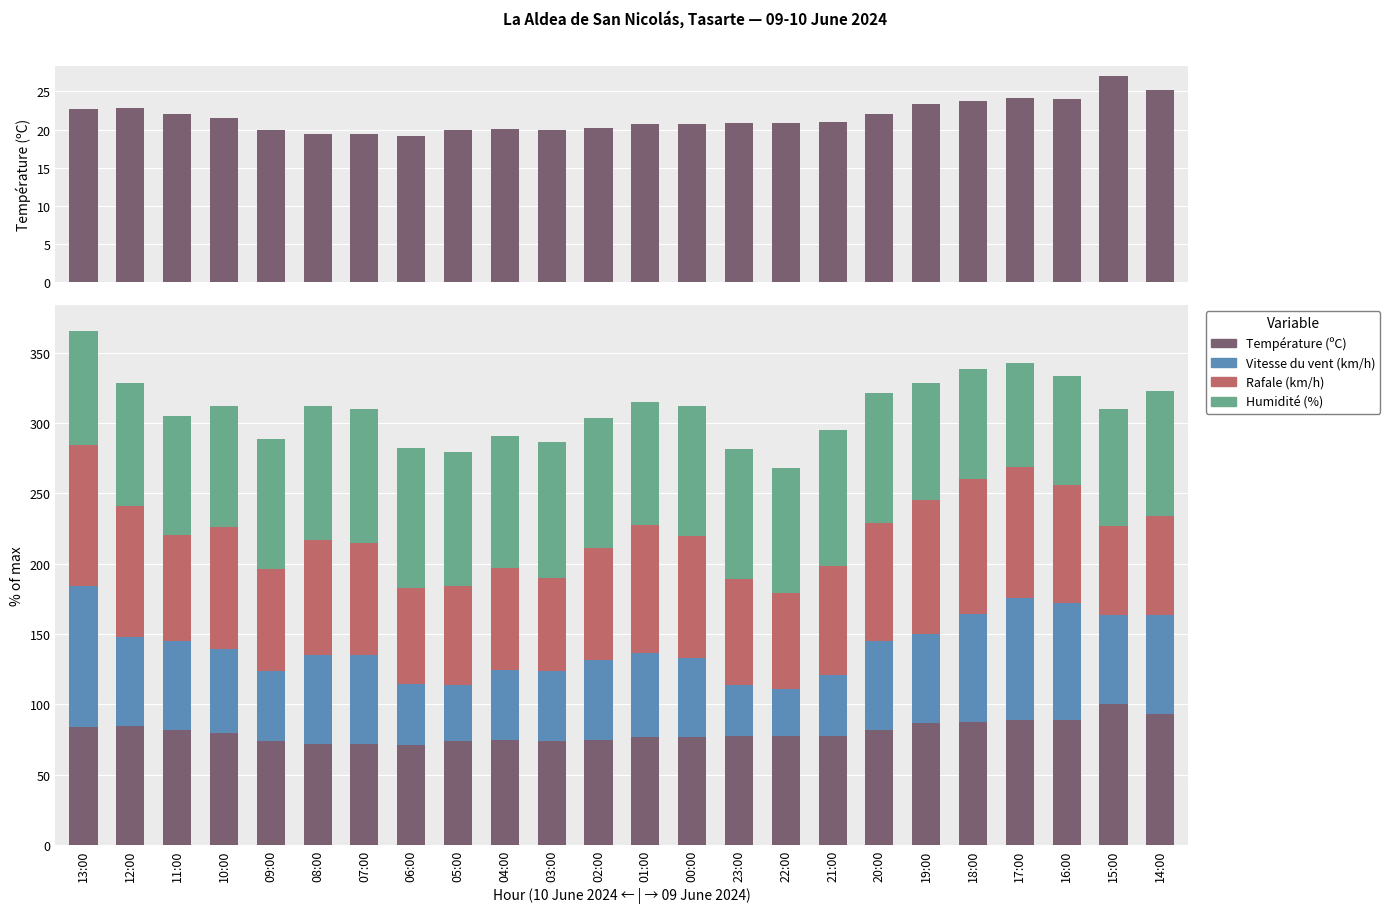

Reading right to left, what are all the values shown in this chart?

Température (ºC): 93.3	100.0	88.9	89.3	87.8	86.7	81.9	77.8	77.4	77.4	76.7	76.7	74.8	73.7	74.4	73.7	71.1	71.9	71.9	73.7	79.6	81.9	84.4	84.1
Vitesse du vent (km/h): 70.0	63.3	83.3	86.7	76.7	63.3	63.3	43.3	33.3	36.7	56.7	60.0	56.7	50.0	50.0	40.0	43.3	63.3	63.3	50.0	60.0	63.3	63.3	100.0
Rafale (km/h): 70.5	63.6	84.1	93.2	95.5	95.5	84.1	77.3	68.2	75.0	86.4	90.9	79.5	65.9	72.7	70.5	68.2	79.5	81.8	72.7	86.4	75.0	93.2	100.0
Humidité (%): 89.2	83.1	76.9	73.8	78.5	83.1	92.3	96.9	89.2	92.3	92.3	87.7	92.3	96.9	93.8	95.4	100.0	95.4	95.4	92.3	86.2	84.6	87.7	81.5